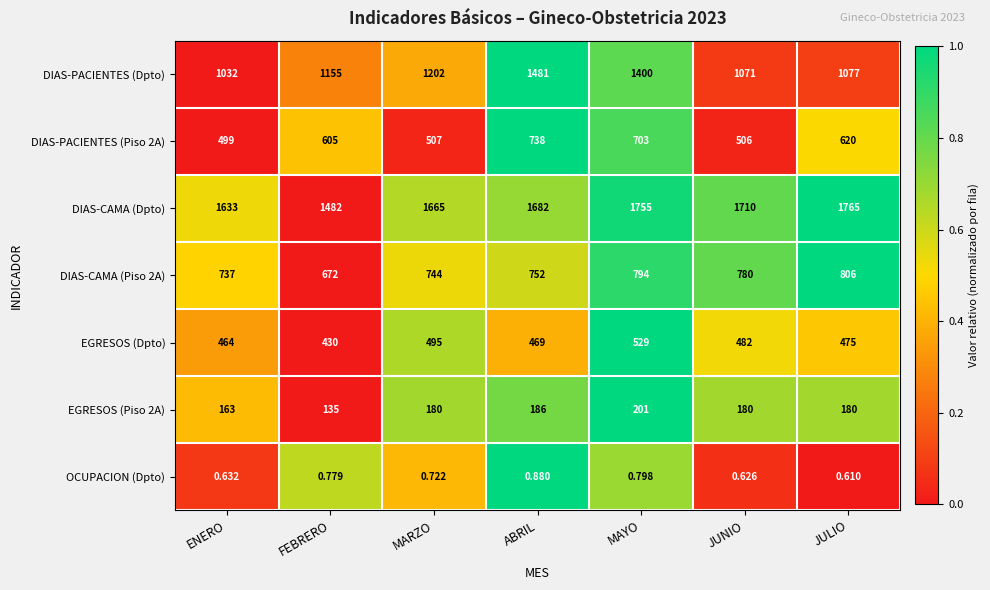

At which label is OCUPACION (Dpto) closest to 0?

JULIO